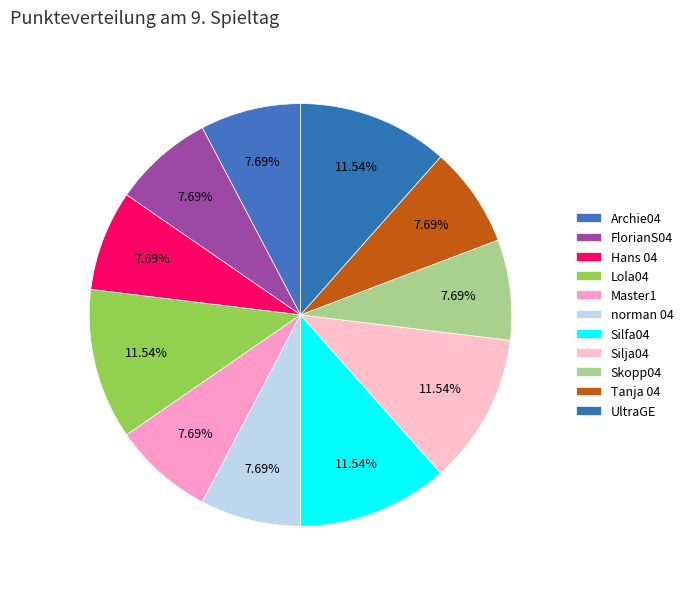

How many slices are in this pie chart?

11